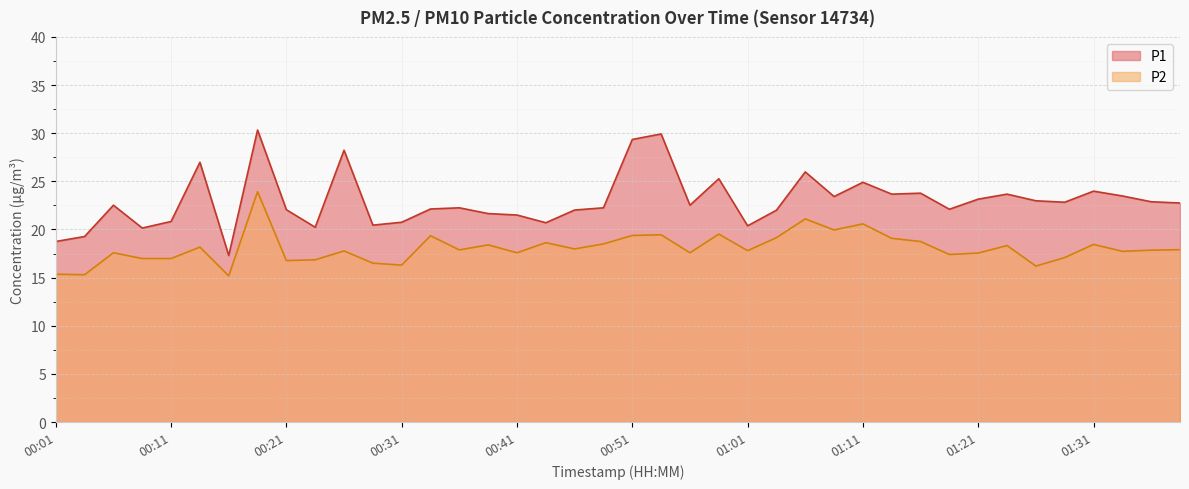

Rank the series at 00:53 from highest to lowest value.

P1, P2